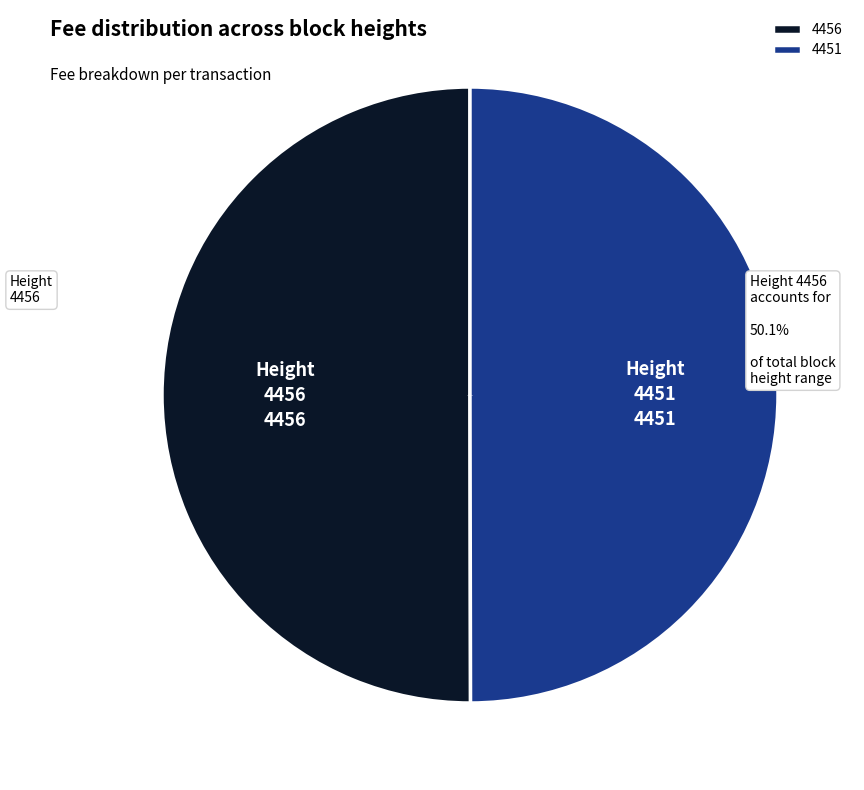

Do 4456 and 4451 together represent more than half of the pie?

Yes